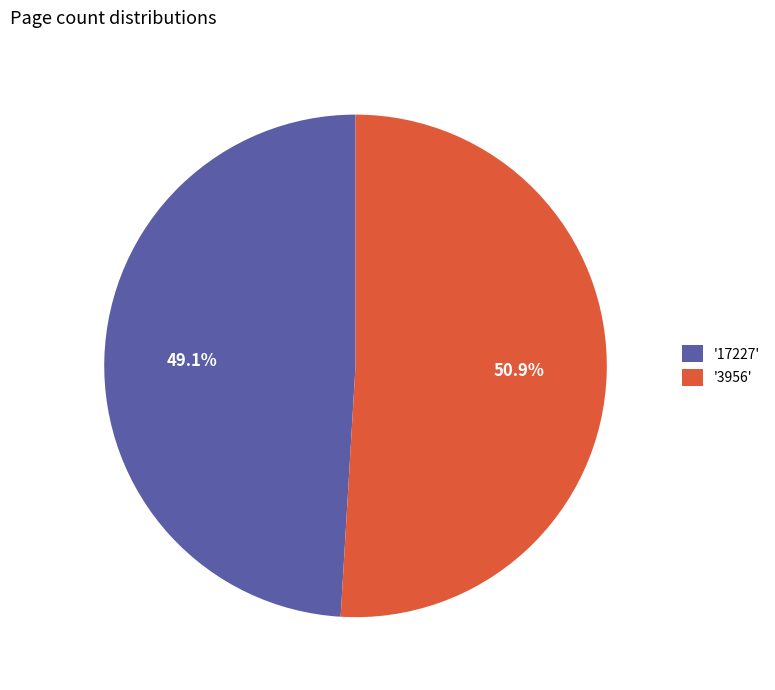

Which slice is the largest?

'3956'